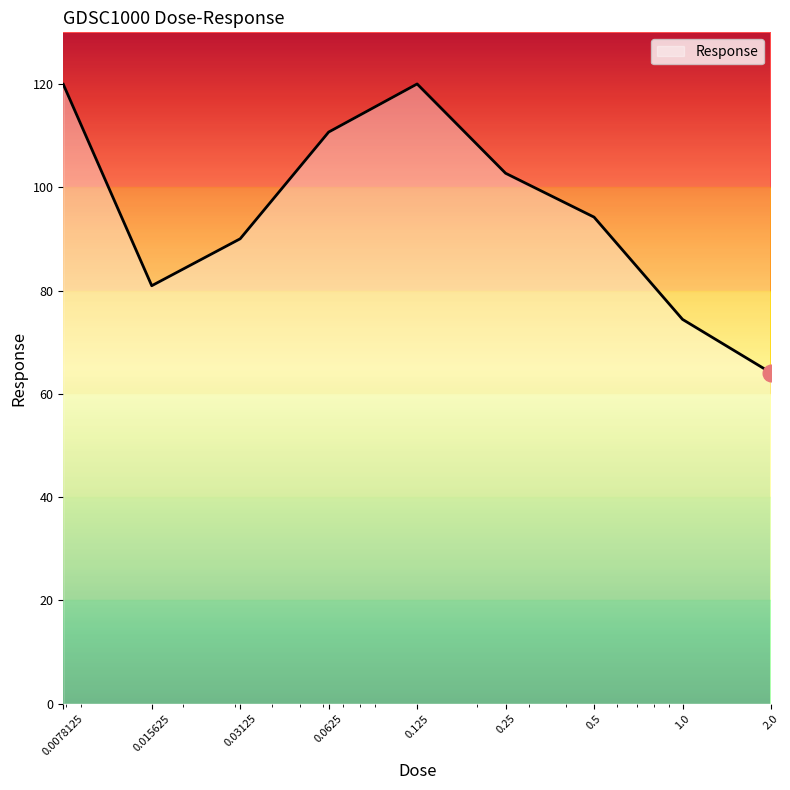

What is the smallest value displayed?

64.1